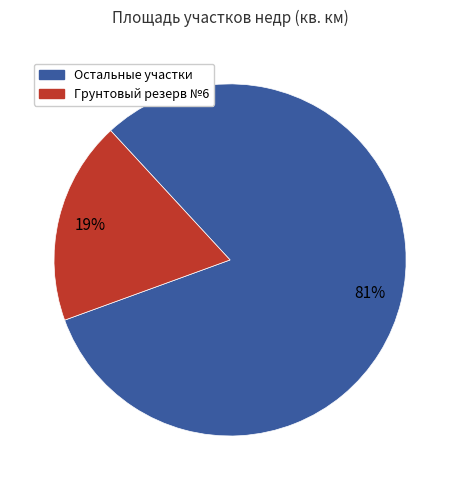

To the nearest percent, what is the average slice percentage?

50%